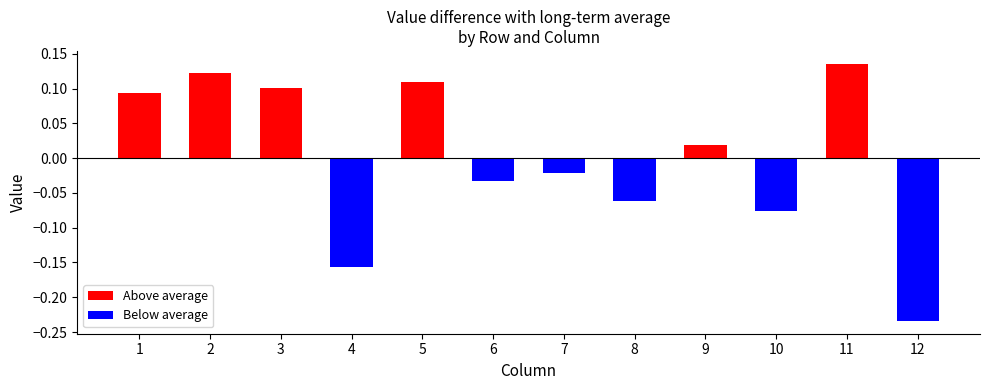

How many positive values are there?

6